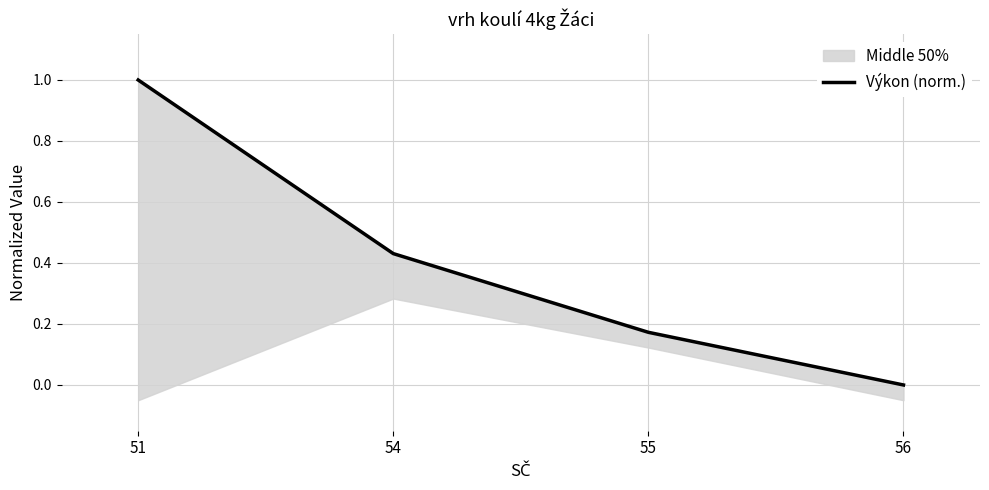

The chart shows a value of 0.0 at 56. True or false?

True